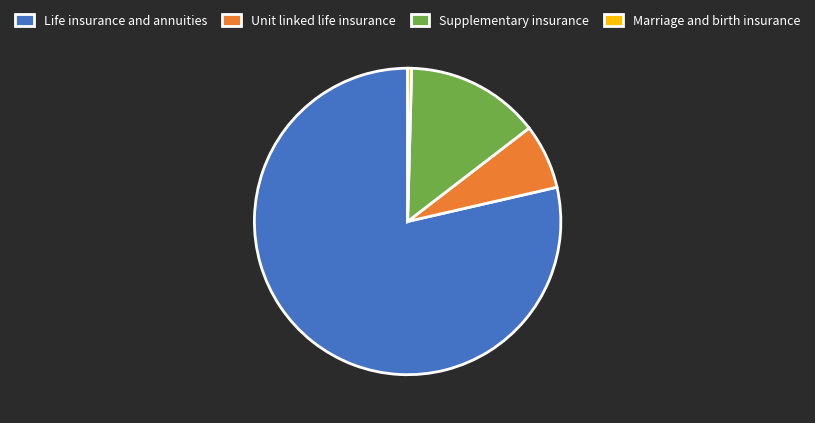

What is the ratio of the value at Life insurance and annuities to the value at Unit linked life insurance?

11.5